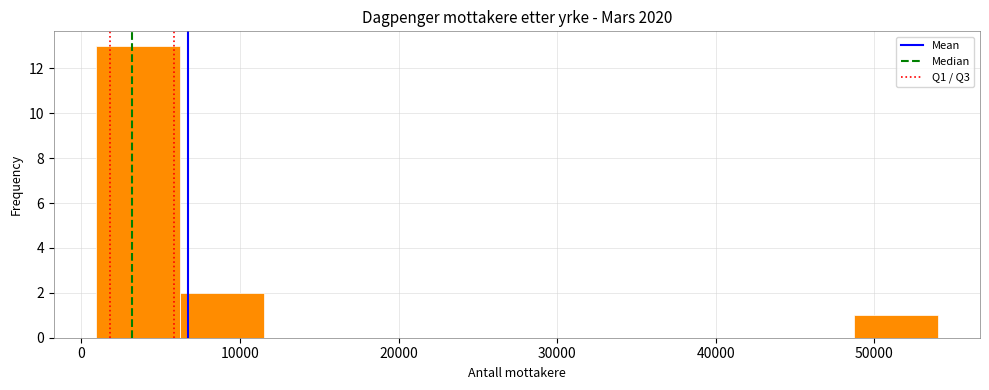

Reading left to right, transcribe this chart: for each bar, give the range it covers on the x-axis and its height. Neither the bar edges nor the heights are printed on the chart, so give them approximately, as read against the axes.

1000 to 6000: 13
6000 to 12000: 2
12000 to 17000: 0
17000 to 22000: 0
22000 to 27000: 0
27000 to 33000: 0
33000 to 38000: 0
38000 to 43000: 0
43000 to 49000: 0
49000 to 54000: 1